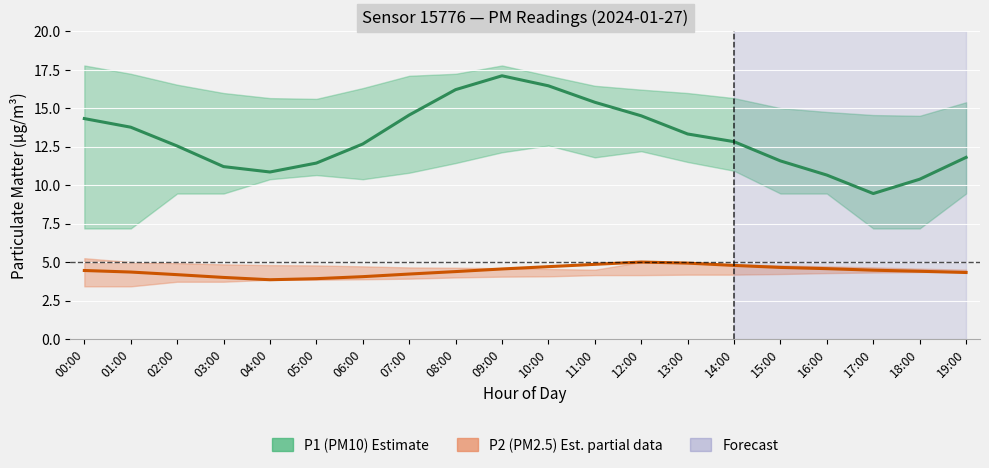

What is the sum of all P2 (PM2.5) estimate values?

88.6